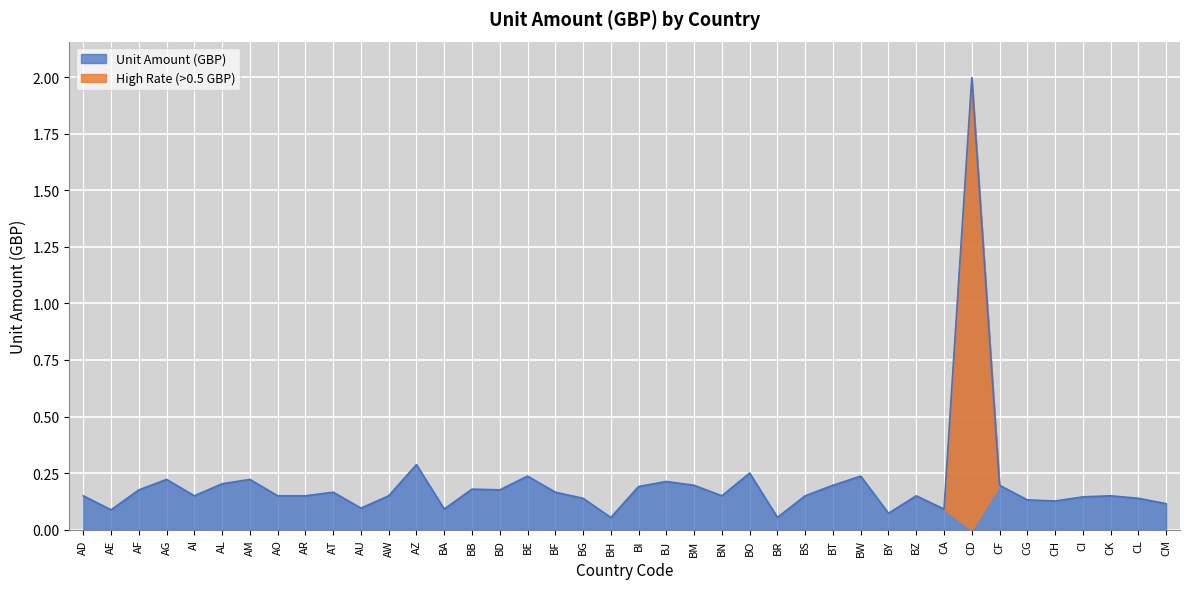

What is the maximum value for Unit Amount (GBP)?

2.0